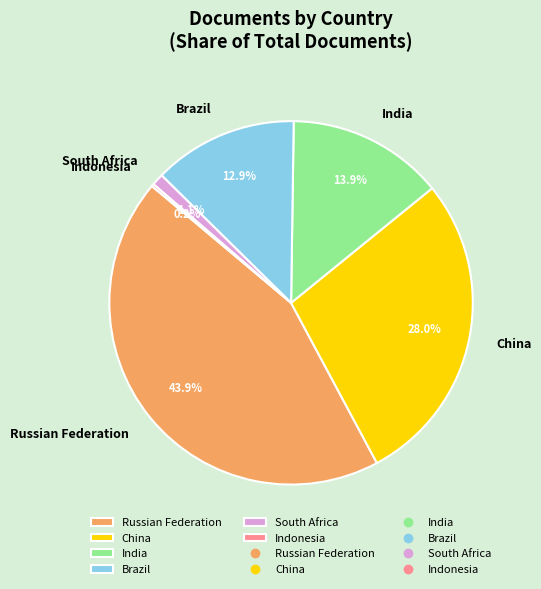

Is the sum of China and India greater than half?

No